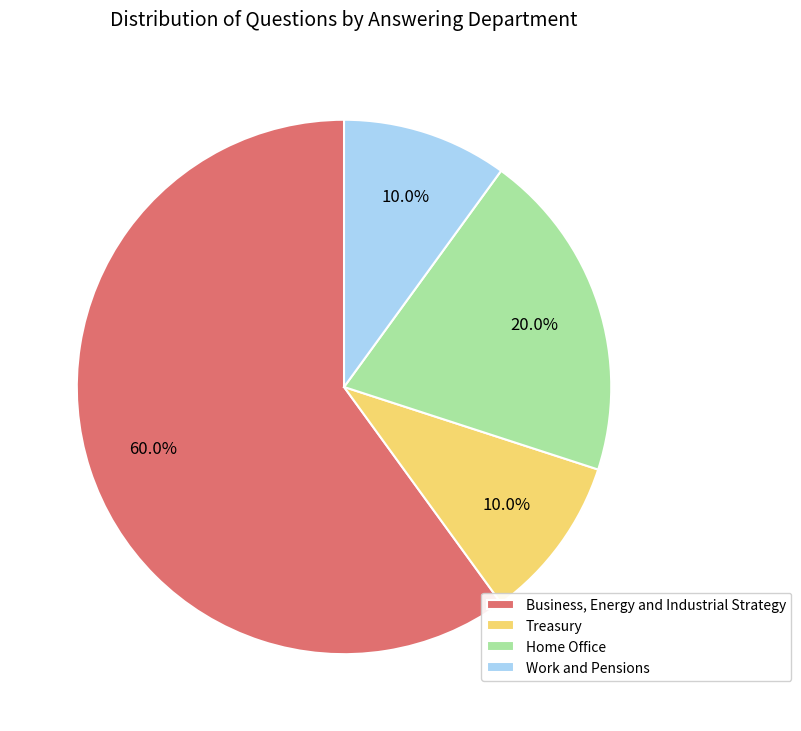

Do Business, Energy and Industrial Strategy and Work and Pensions together represent more than half of the pie?

Yes